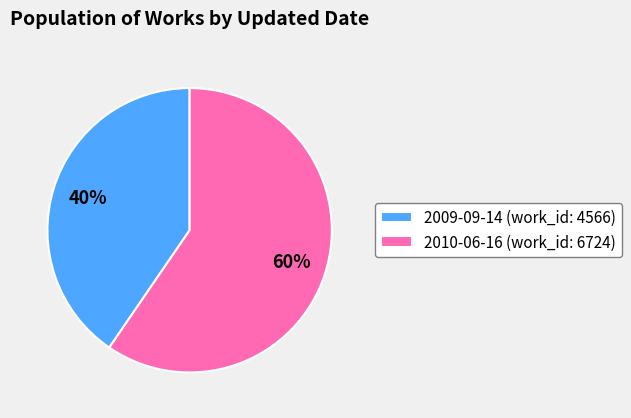

Is it true that 2010-06-16 is 47% of the pie?

False